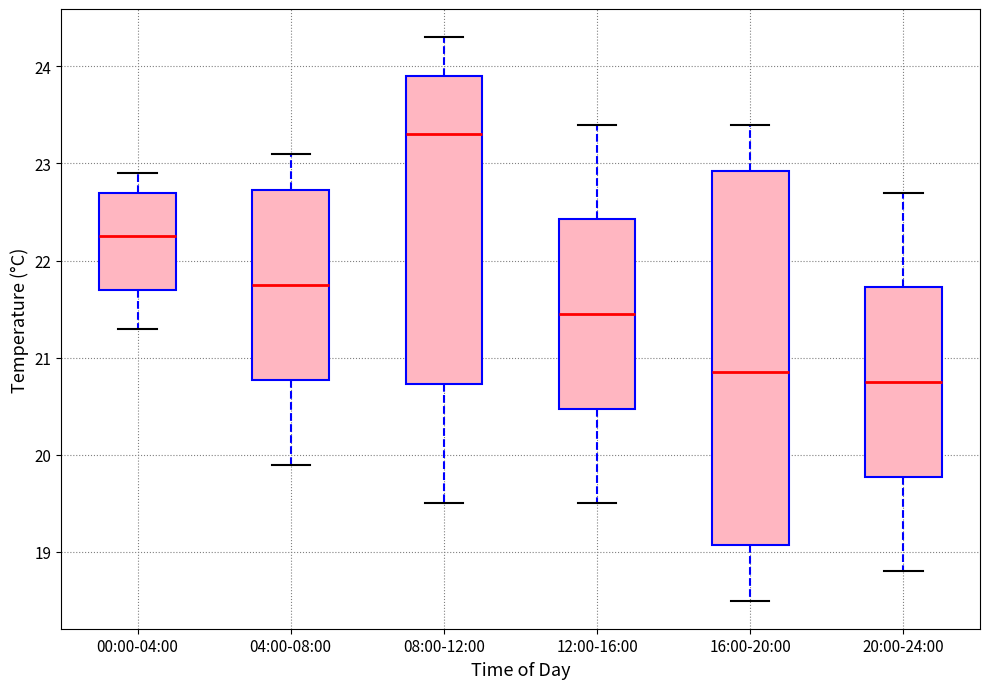

Comparing the boxes themselves (not the whiskers), which one is the tallest?

16:00-20:00